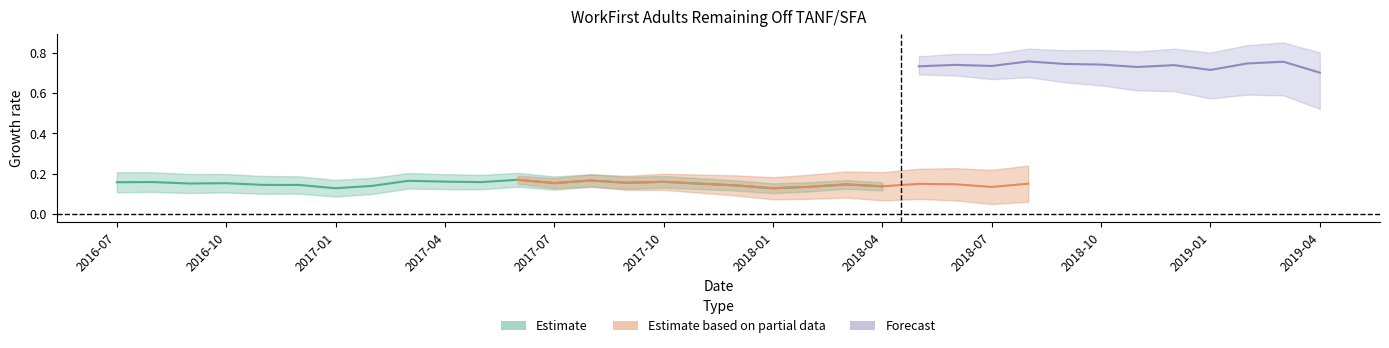

What is the maximum value for remained_pct?

0.8